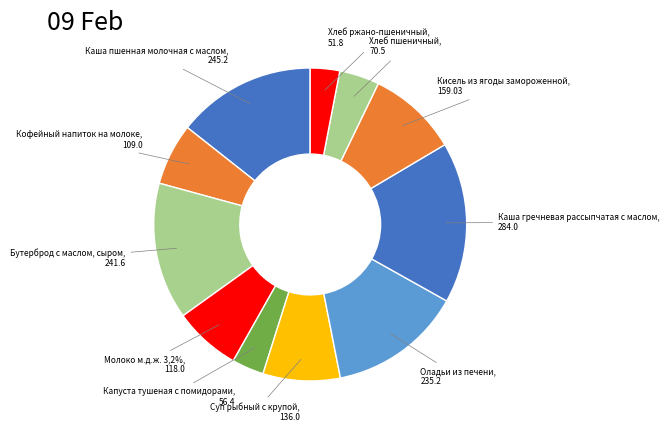

To the nearest percent, what is the average slice percentage?

9%